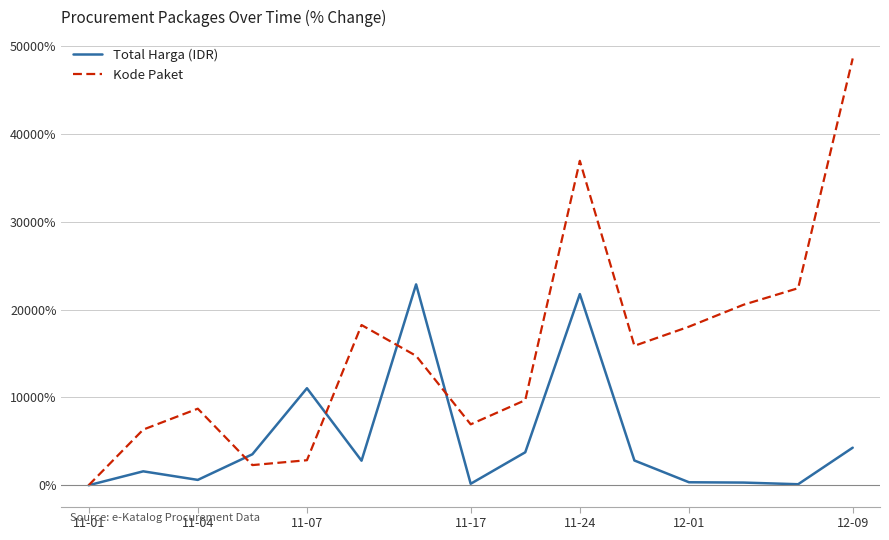

What is the average value of the Total Harga (IDR) series?

5067.2